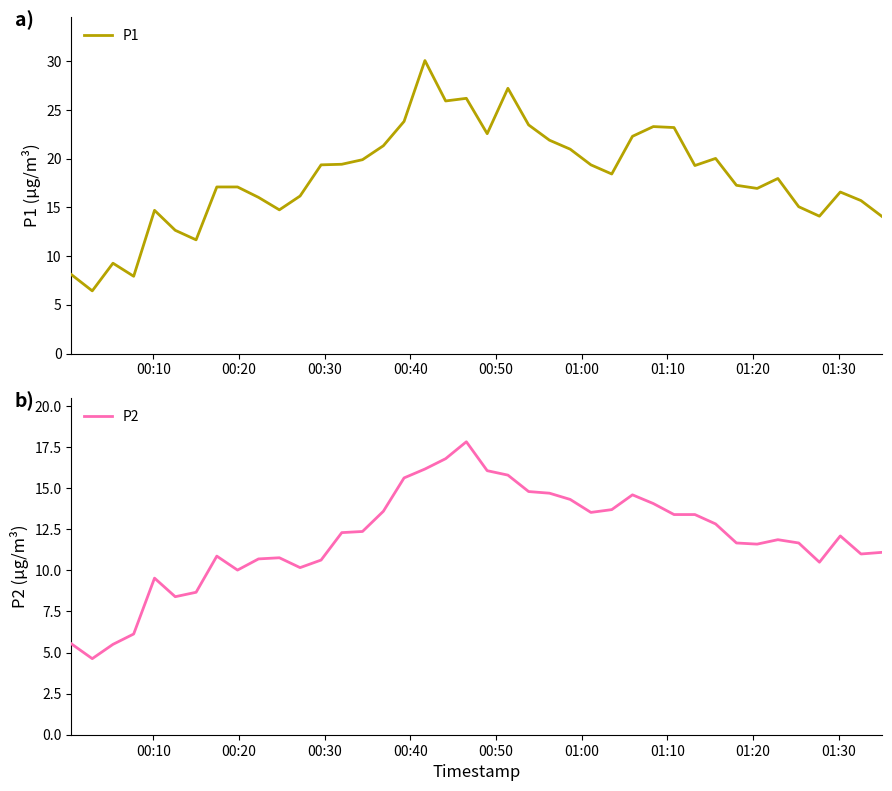

What is the average value of the P2 series?

12.0